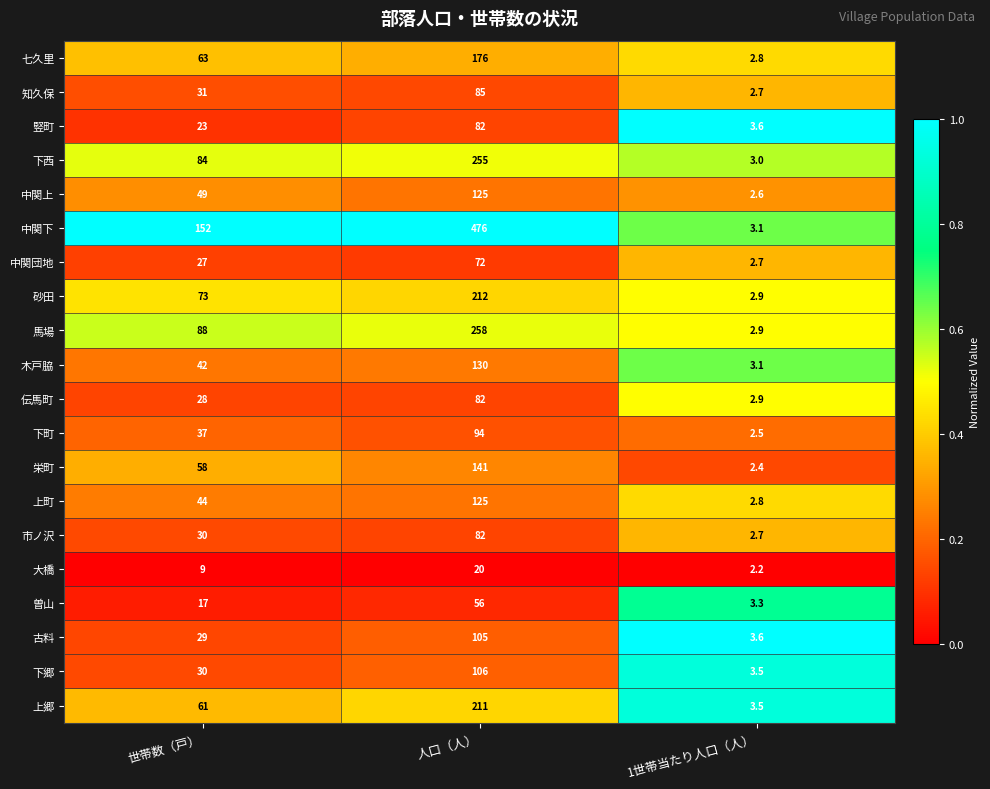

At which label is 下郷 closest to 54?

世帯数（戸）